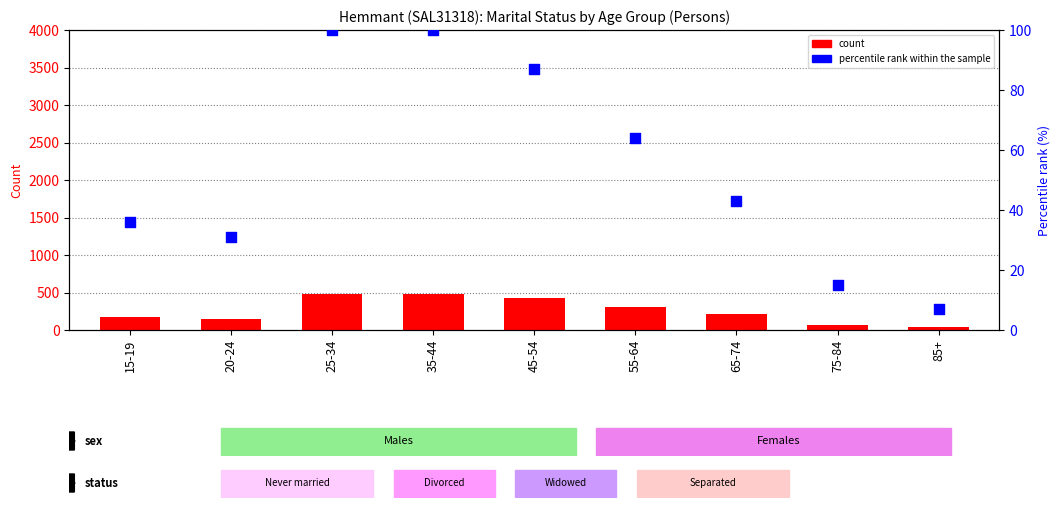

What is the total value across all series at 20-24?

179